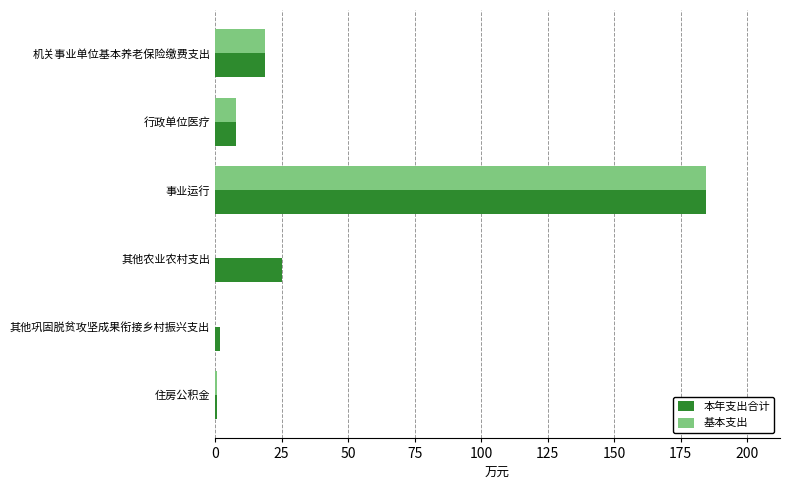

What is the sum of all 基本支出 values?

211.9